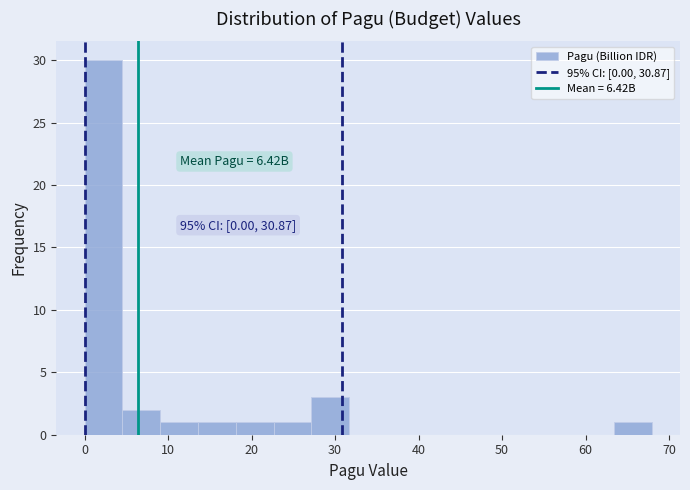

Over which range of the x-axis is the bar tallest?

0 to 5